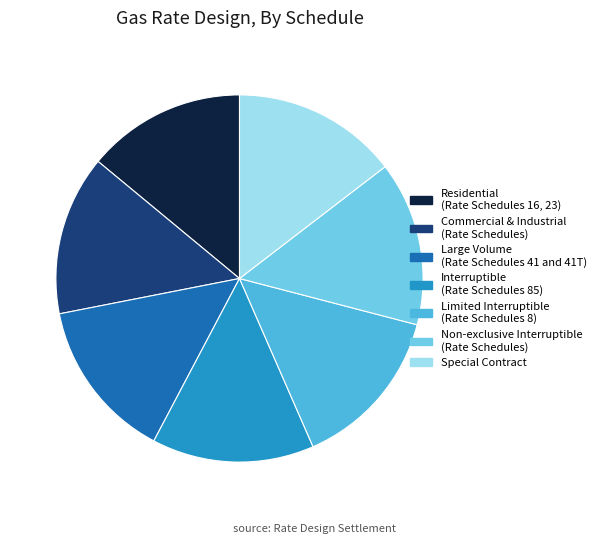

Is there any slice that represents more than half of the pie?

No